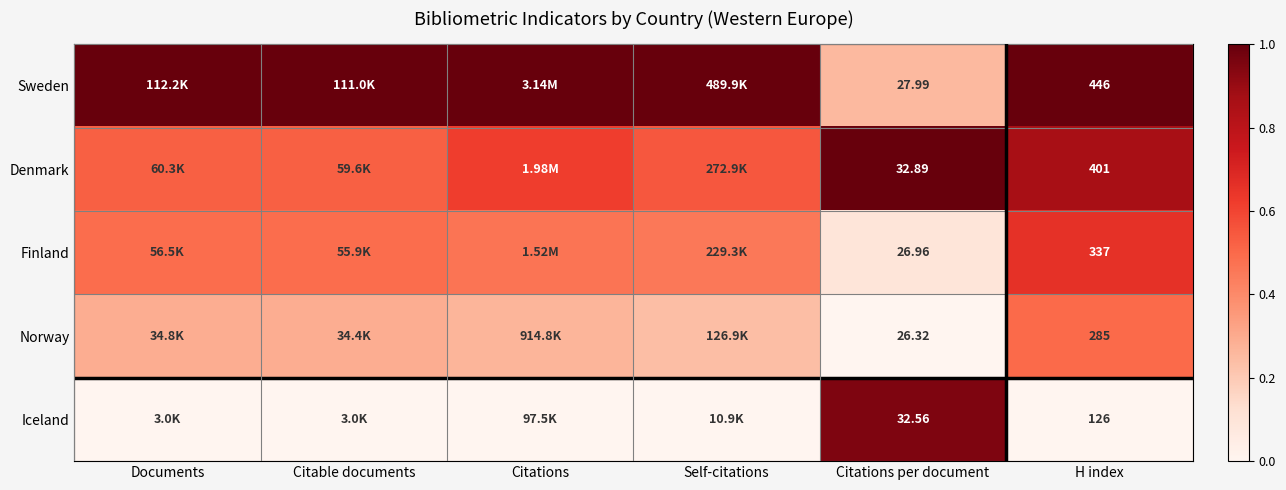

Between Citations per document and H index, which series saw the biggest shift?

Sweden